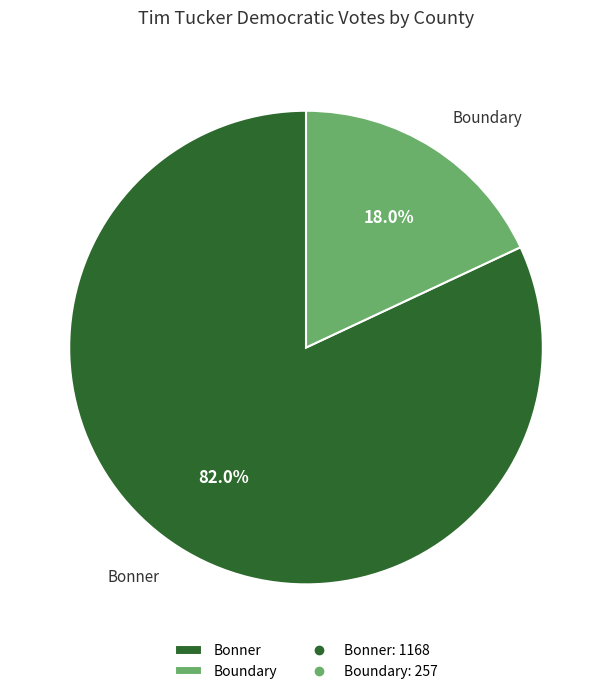

What is the largest slice in the pie chart?

Bonner